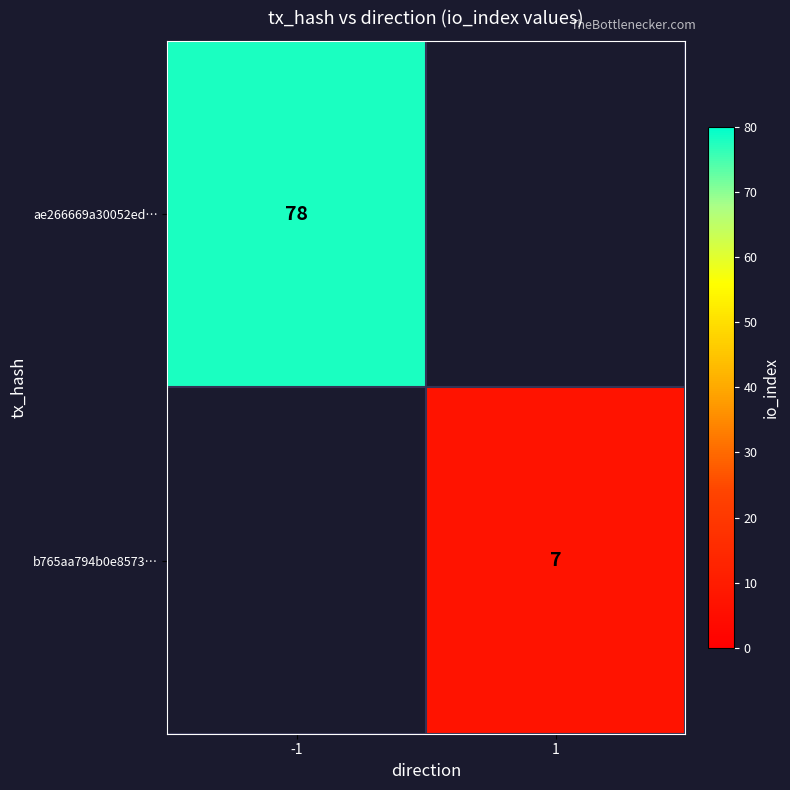

True or false: b765aa794b0e8573… has a value of 7 at 1.

True